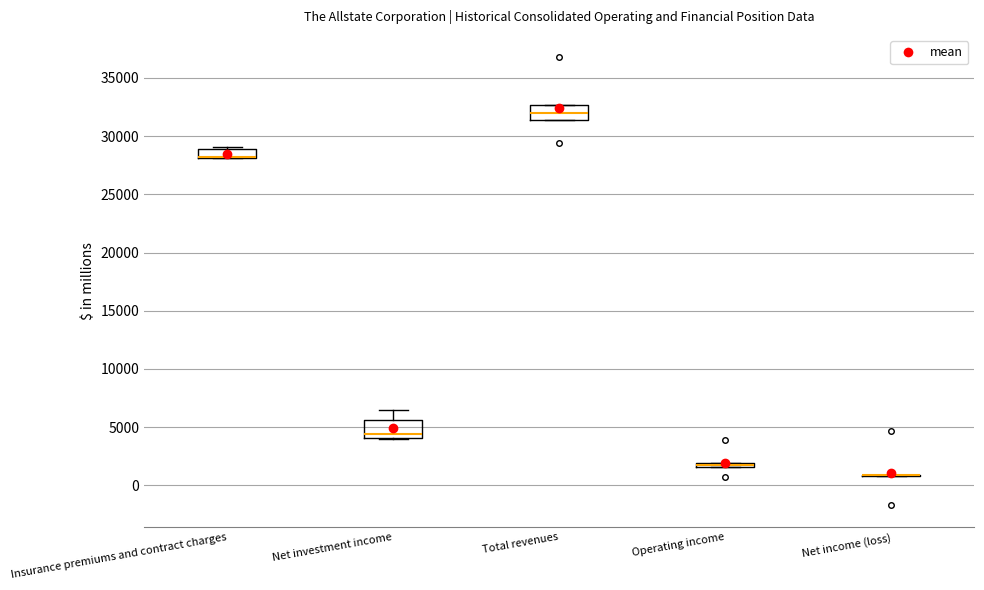

Where is the upper edge of the box for Total revenues on the y-axis? The values are not printed on the chart, so give them approximately, as read against the axis.

32500